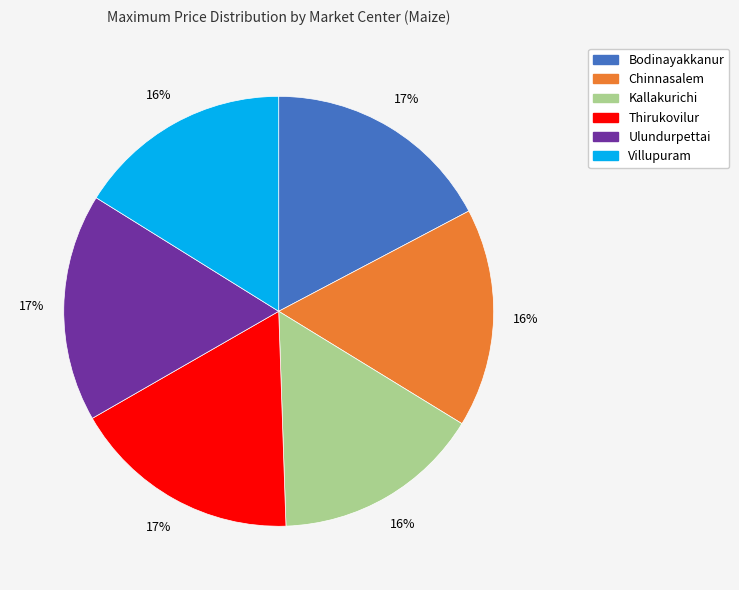

What is the ratio of the value at Villupuram to the value at Ulundurpettai?

0.9